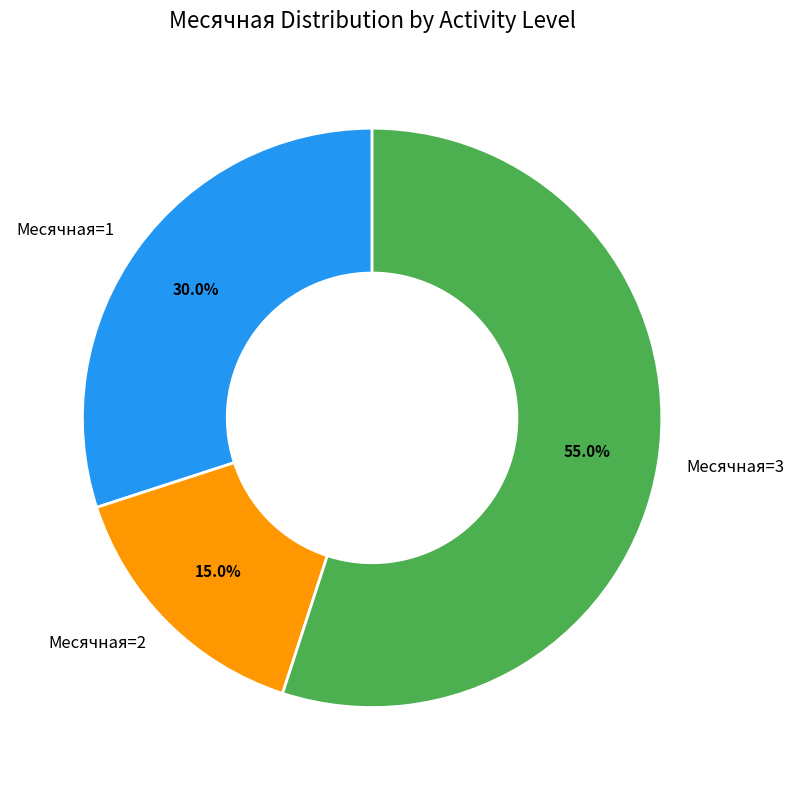

Which slice is the largest?

Месячная=3